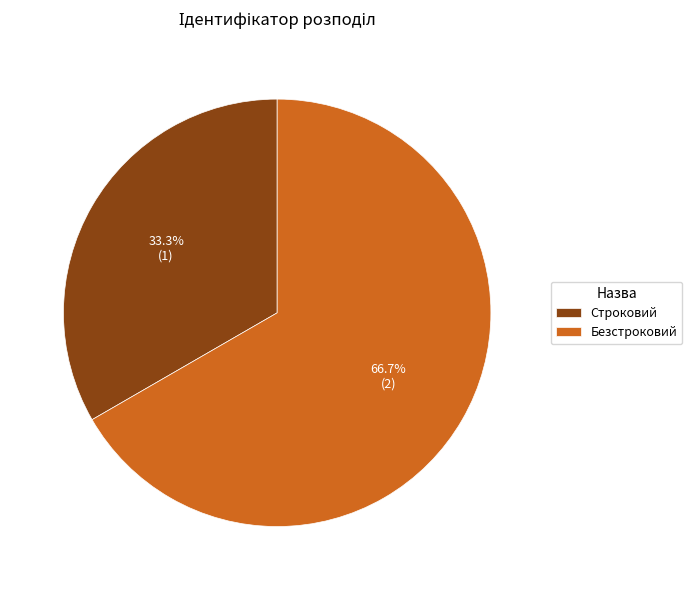

Rank the categories by value from highest to lowest.

Безстроковий, Строковий